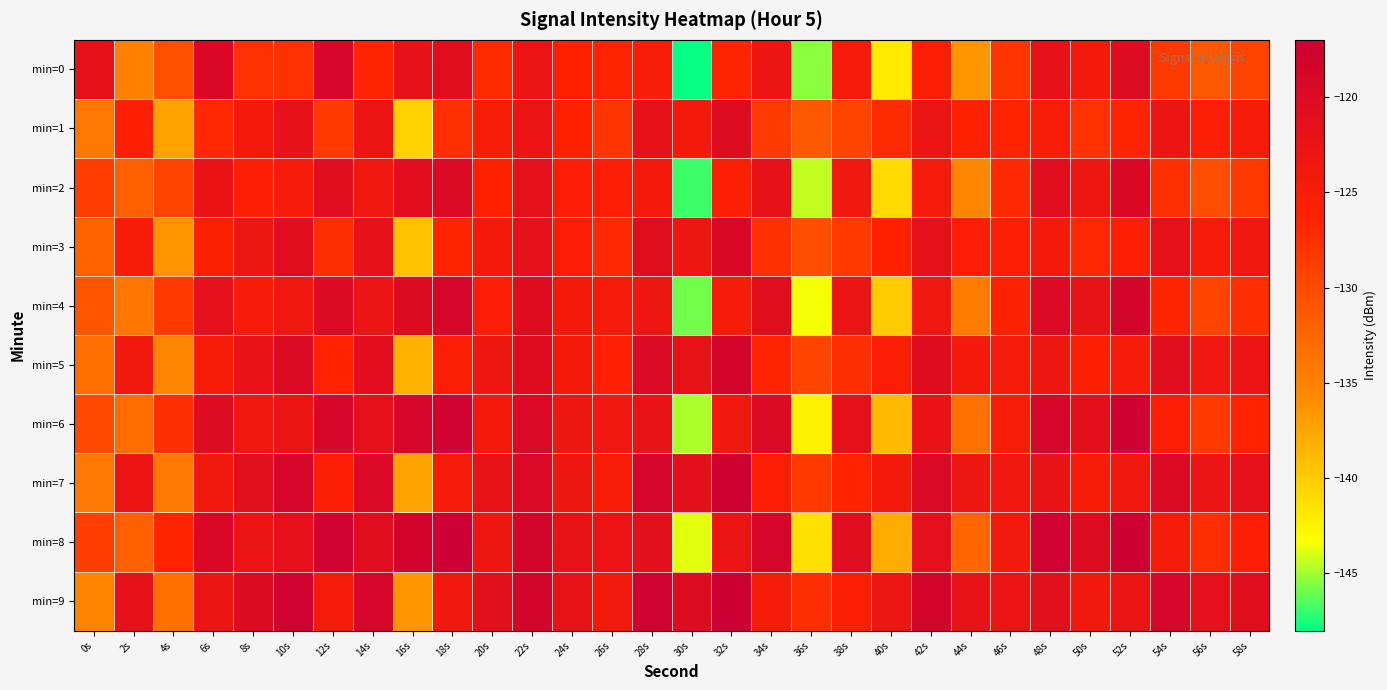

How many series are shown in this chart?

10